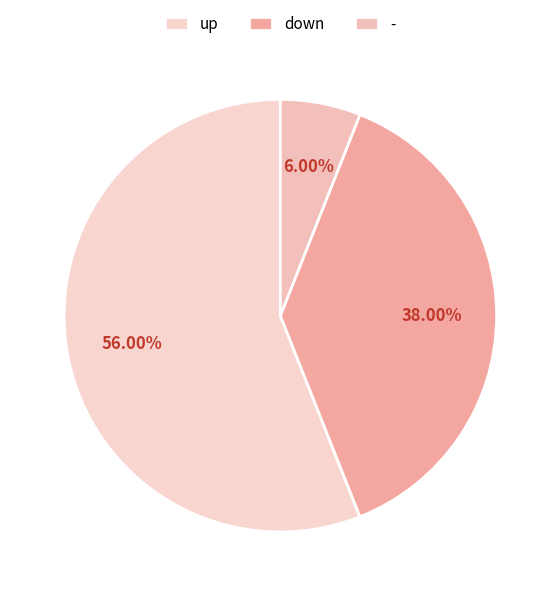

To the nearest percent, what percentage of the pie is down?

38%